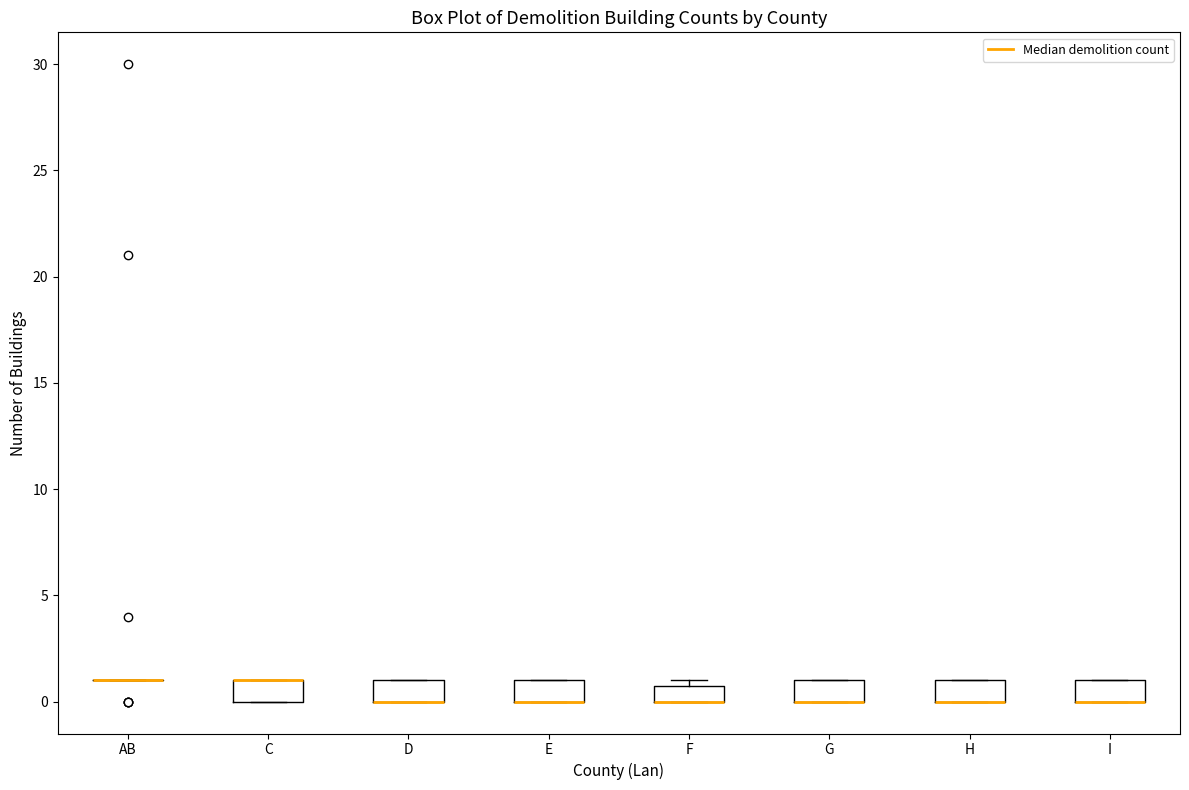

Reading left to right, transcribe this box plot: for each box, give where its median line is, the range the box spans, and where its two whiskers end, as read against the y-axis. The values are not printed on the chart, so give them approximately, as read against the axis.

AB: box collapsed to a line at 1, whiskers 1 to 1
C: median 1 (drawn on the box's upper edge), box 0 to 1, whiskers 0 to 1
D: median 0 (drawn on the box's lower edge), box 0 to 1, whiskers 0 to 1
E: median 0 (drawn on the box's lower edge), box 0 to 1, whiskers 0 to 1
F: median 0 (drawn on the box's lower edge), box 0 to 1, whiskers 0 to 1 (just above the box's upper edge)
G: median 0 (drawn on the box's lower edge), box 0 to 1, whiskers 0 to 1
H: median 0 (drawn on the box's lower edge), box 0 to 1, whiskers 0 to 1
I: median 0 (drawn on the box's lower edge), box 0 to 1, whiskers 0 to 1